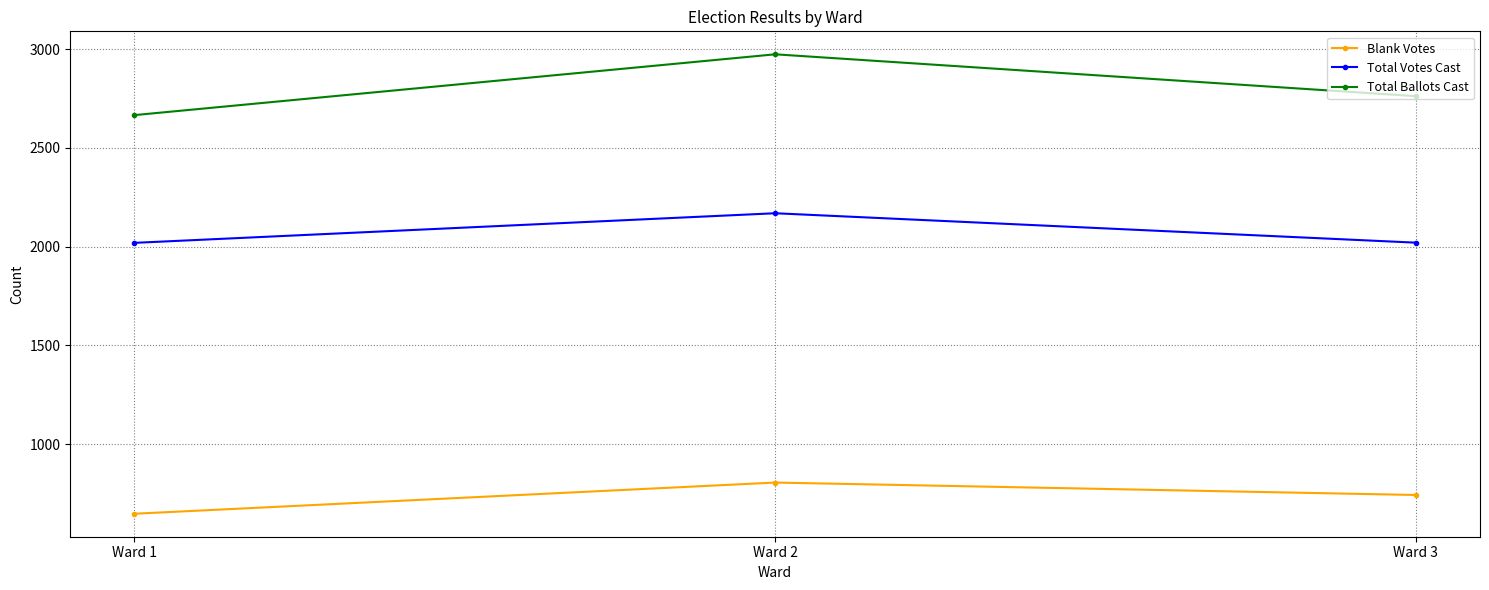

List the labels in order of Blank Votes value, largest first.

Ward 2, Ward 3, Ward 1